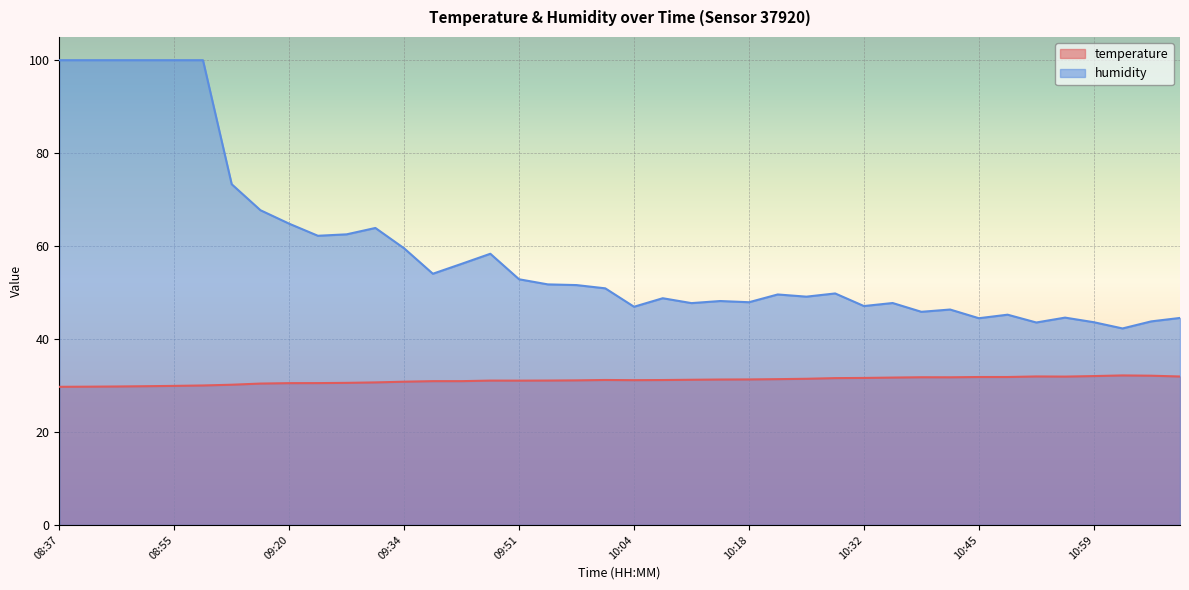

What is the difference between the maximum and minimum values in the temperature series?

2.5